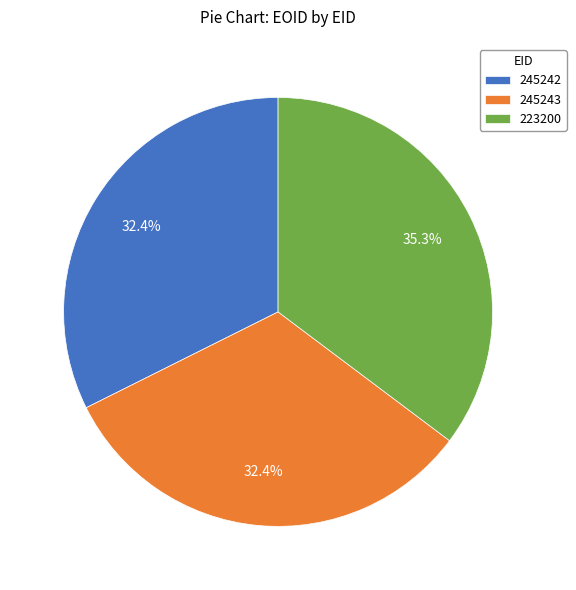

To the nearest percent, what is the average slice percentage?

33%